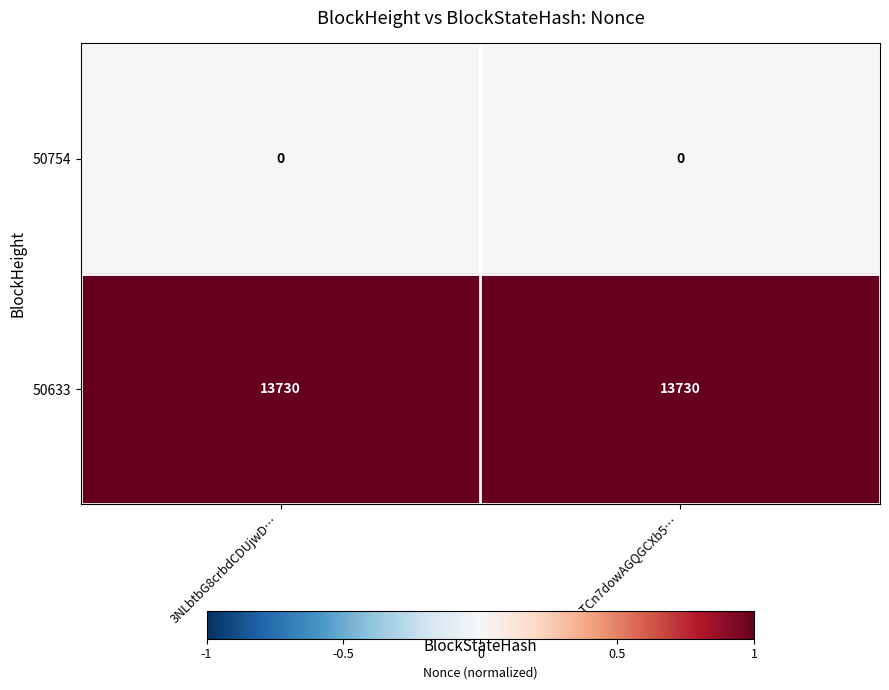

Reading left to right, what are all the values shown in this chart?

50754: 0	0
50633: 13730	13730